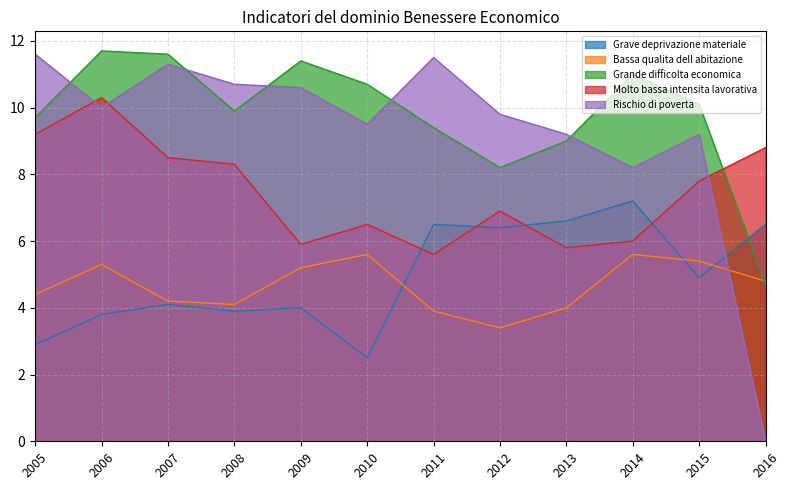

What is the difference between the highest and lowest values at 2011?

7.6